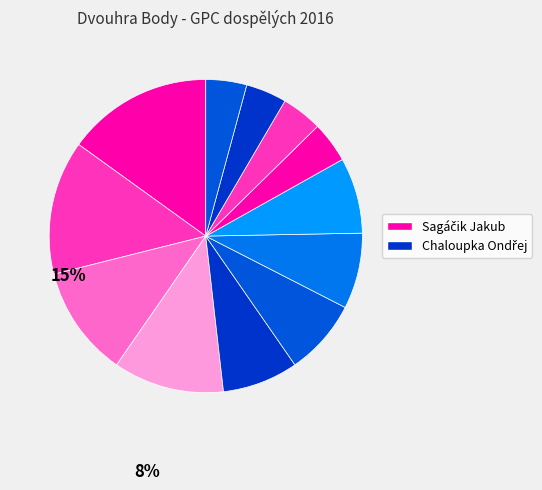

How many segments does this pie chart have?

12